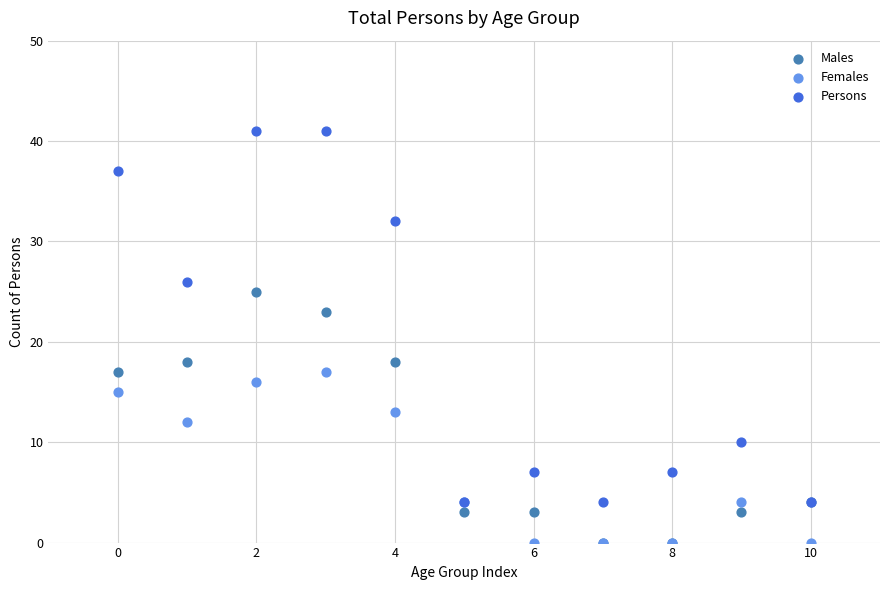

In the Persons series, what Y value is closest to 22?

26